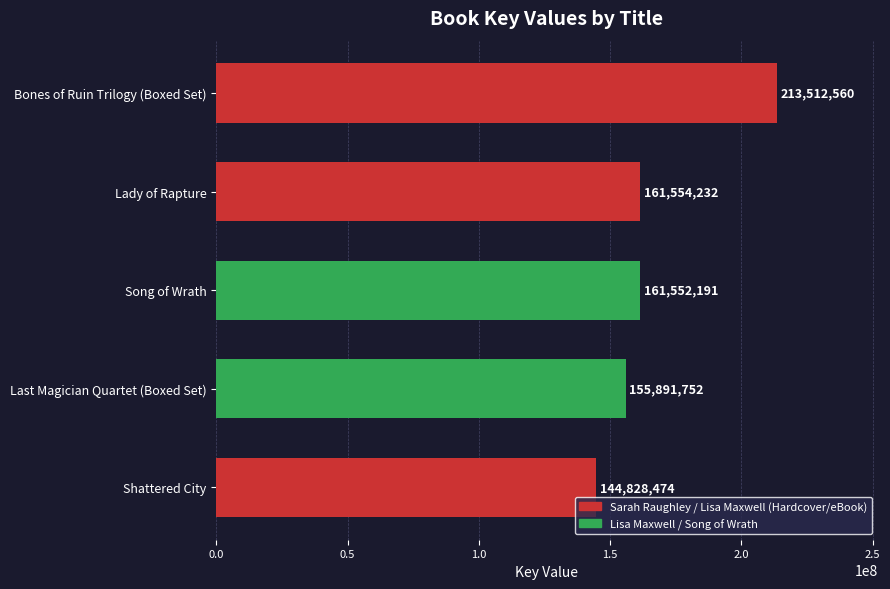

How many data points are less than 161552191?

2